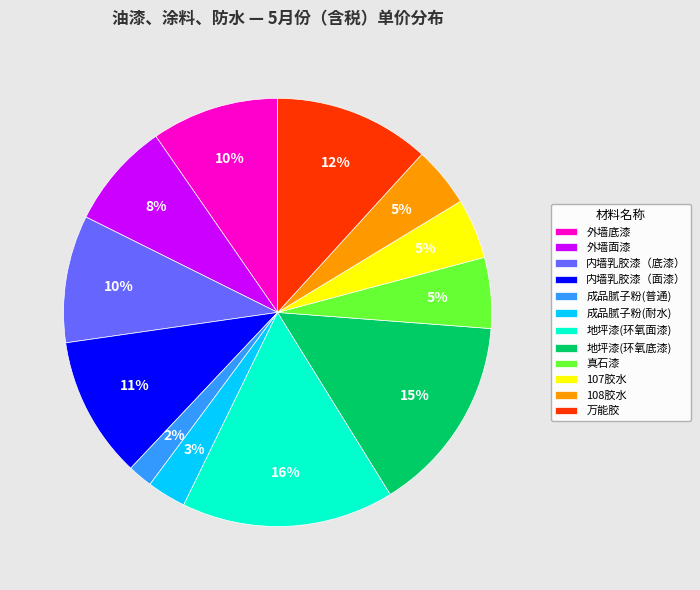

Which category has the biggest portion of the pie?

地坪漆(环氧面漆)